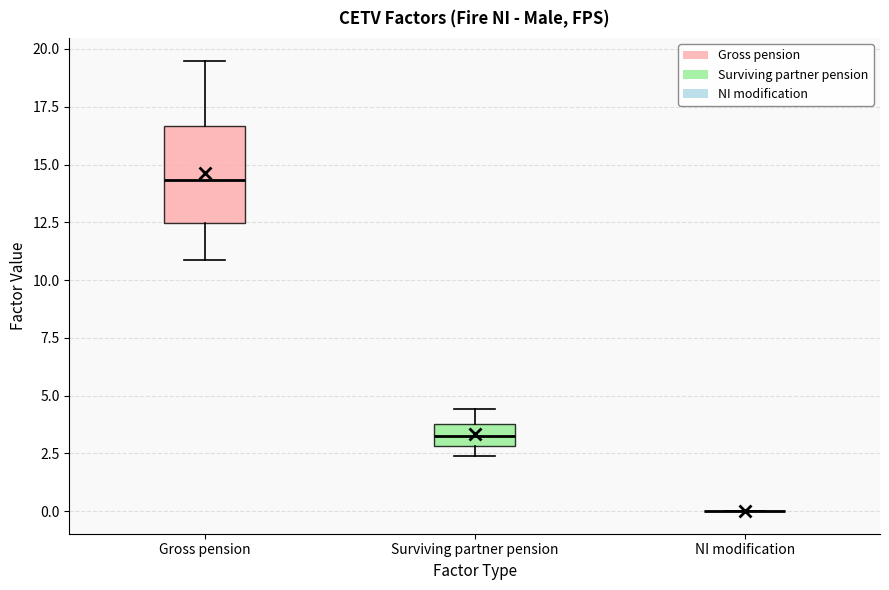

Where is the lower edge of the box for Gross pension on the y-axis? The values are not printed on the chart, so give them approximately, as read against the axis.

12.5